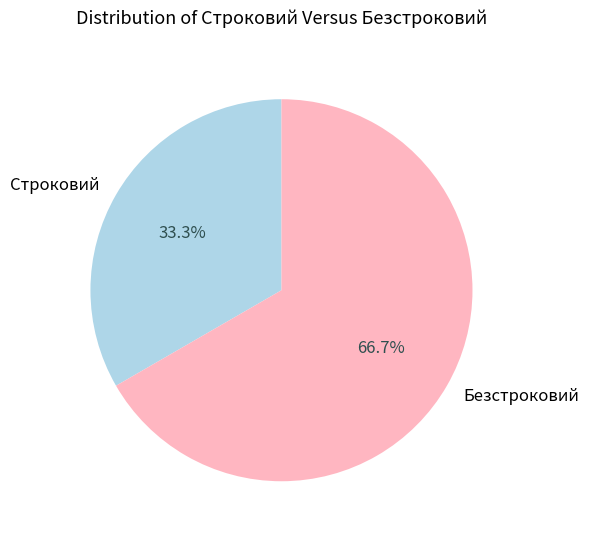

Between Безстроковий and Строковий, which is larger?

Безстроковий